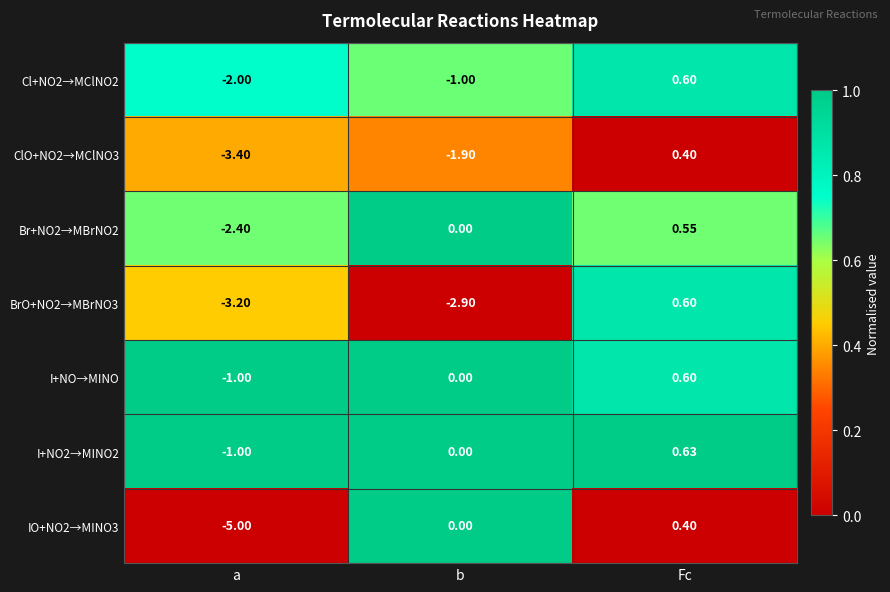

Rank the categories by I+NO→MINO value from highest to lowest.

Fc, b, a